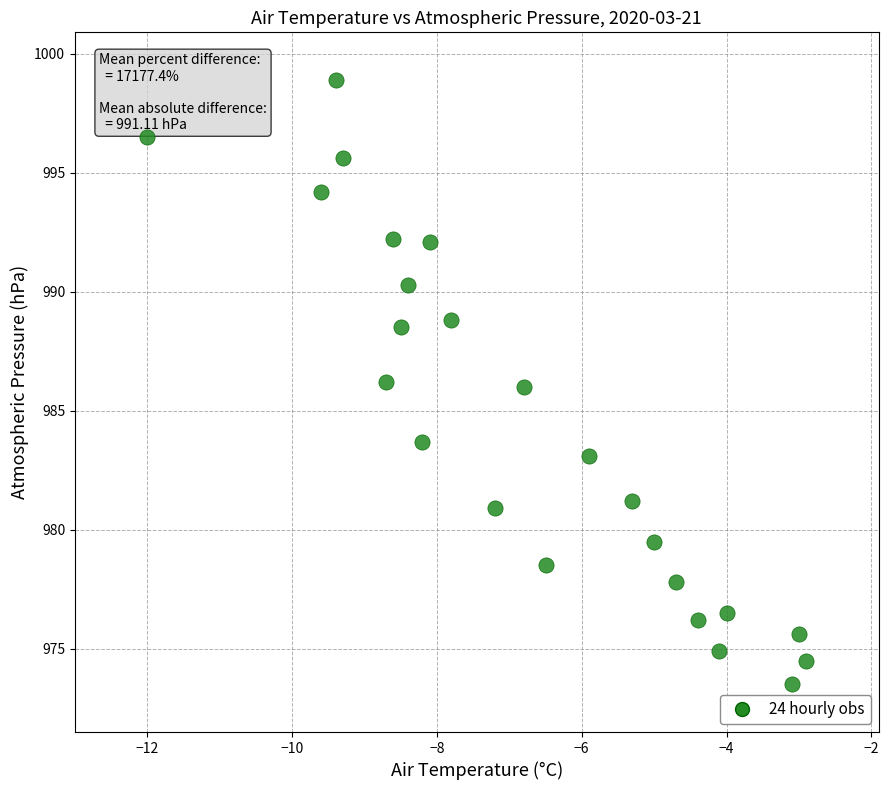

What is the range of X values (max minus min)?

9.1